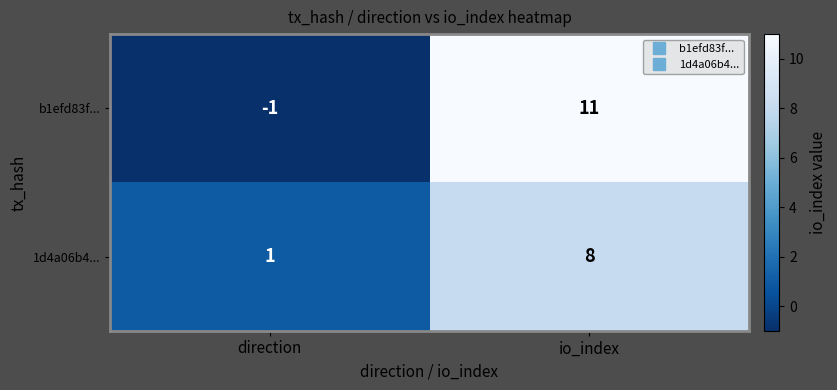

Reading left to right, transcribe all the data shown in this chart.

b1efd83f...: direction=-1	io_index=11
1d4a06b4...: direction=1	io_index=8